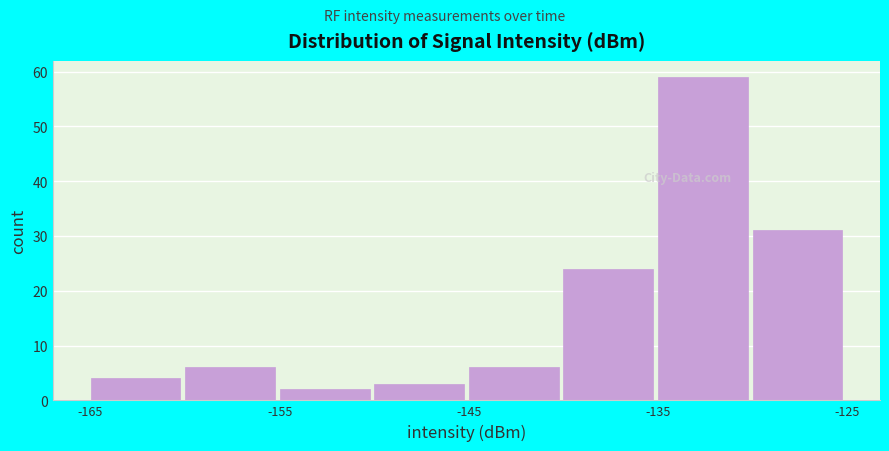

What is the height of the bar covering -160 to -155 on the x-axis? The values are not printed on the chart, so give them approximately, as read against the axis.

6